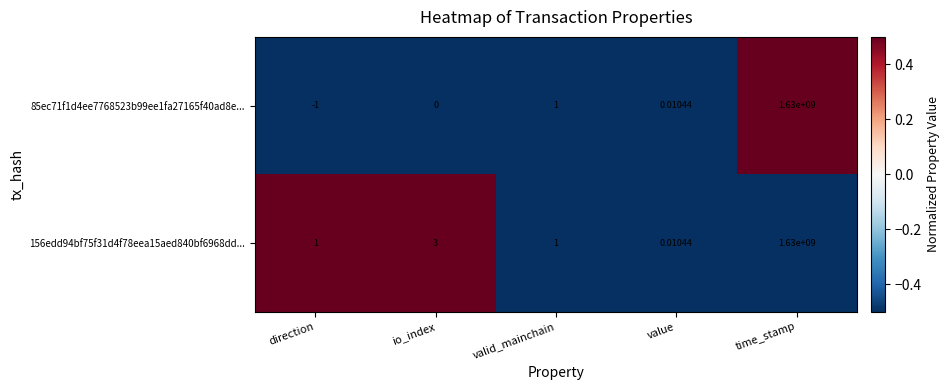

At which category is the sum across all series the highest?

time_stamp